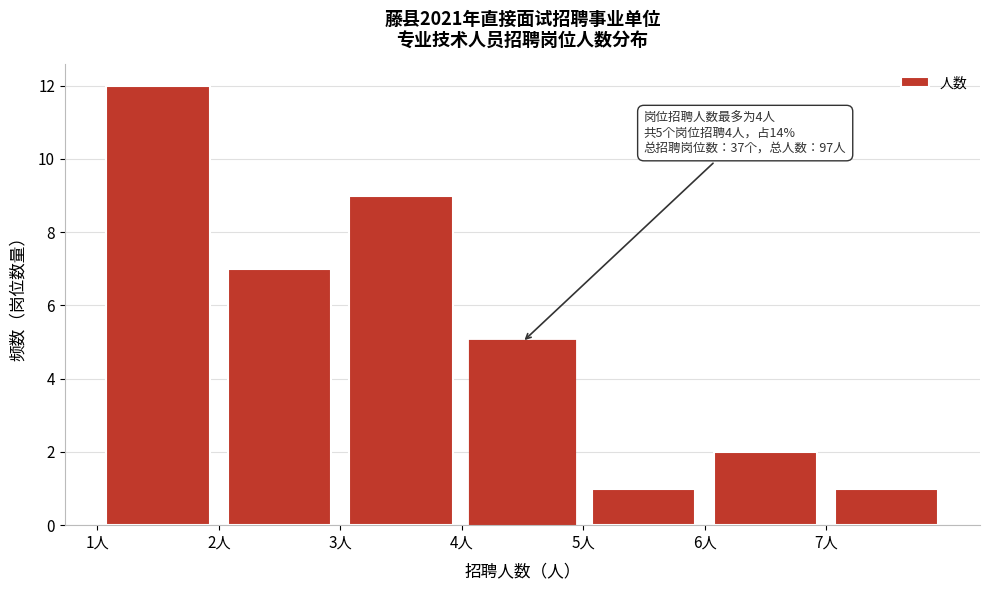

Which range on the x-axis has the tallest bar?

1 to 2